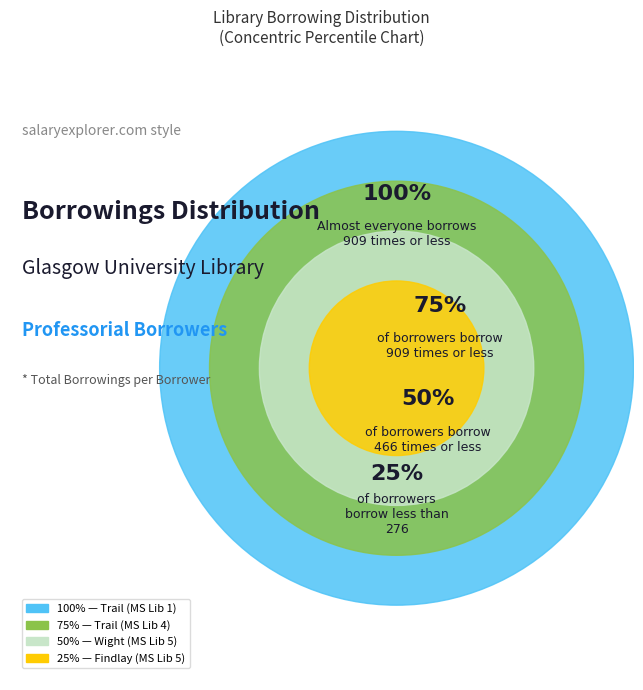

What percentage is the Trail (MS Lib 4) slice, to the nearest percent?

36%